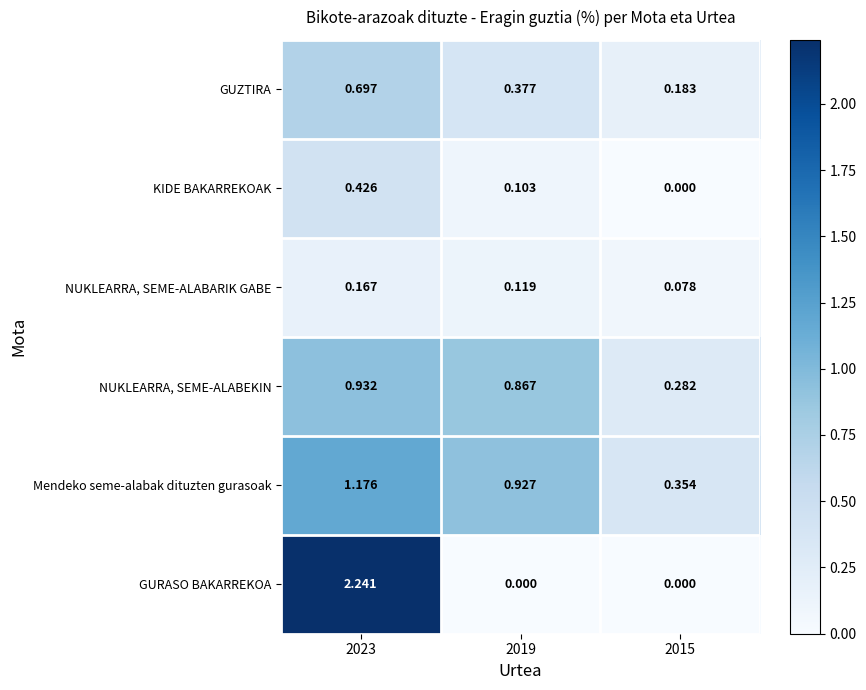

List the series in order of their peak value, highest first.

GURASO BAKARREKOA, Mendeko seme-alabak dituzten gurasoak, NUKLEARRA, SEME-ALABEKIN, GUZTIRA, KIDE BAKARREKOAK, NUKLEARRA, SEME-ALABARIK GABE